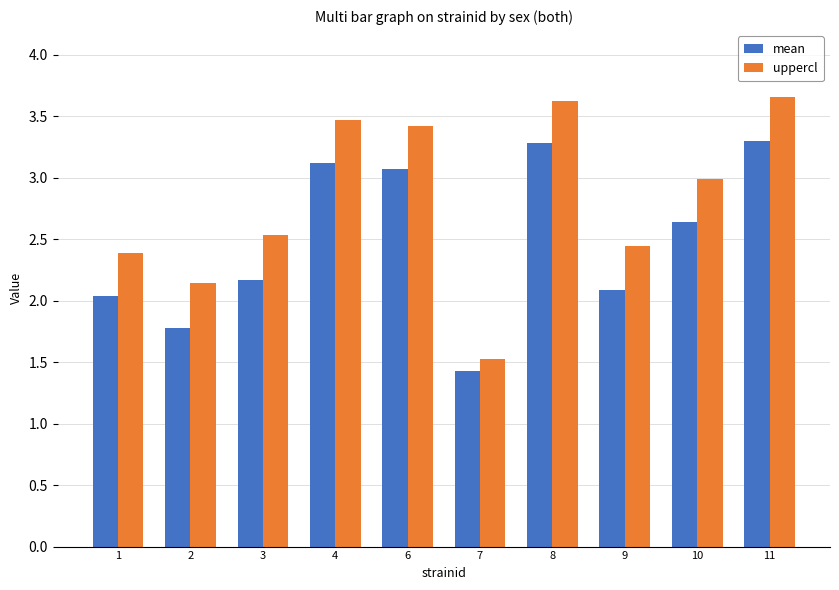

Is it true that mean equals 3.1 at 6?

True